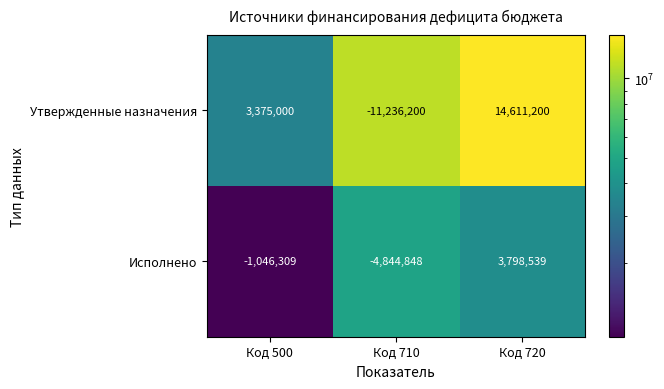

Rank the series at Код 710 from highest to lowest value.

Исполнено, Утвержденные назначения